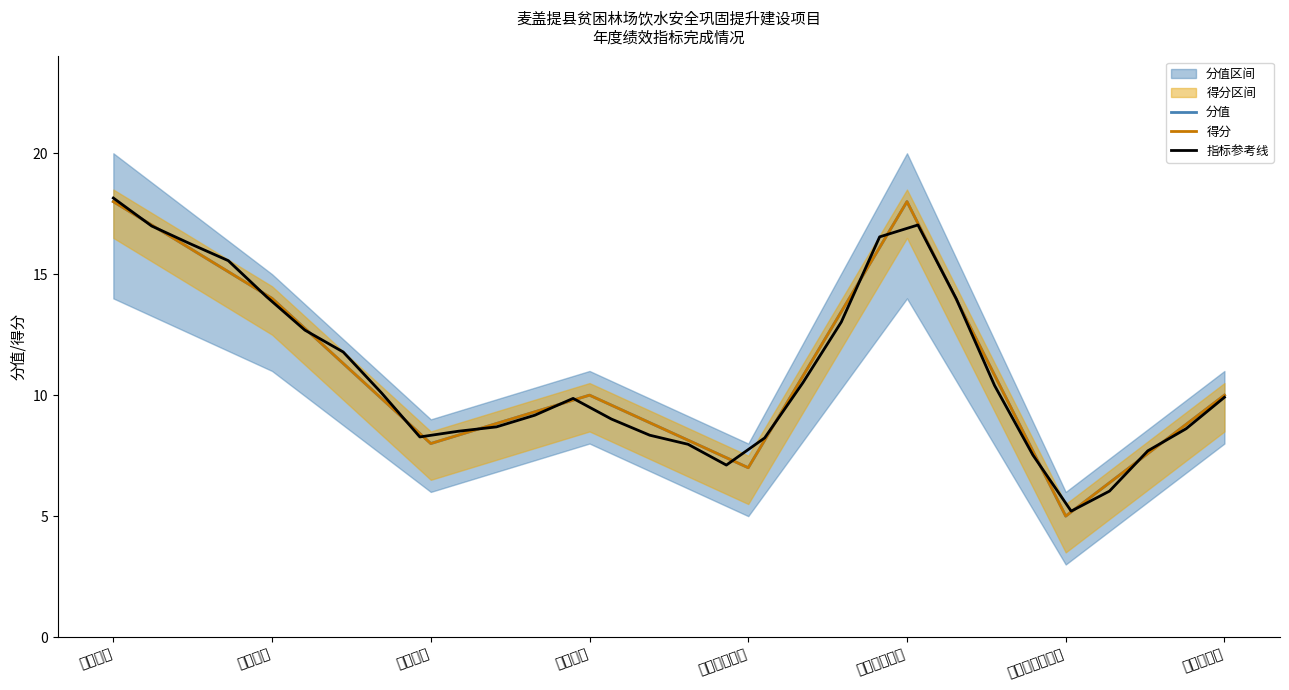

Which series changed the most between 质量指标 and 成本指标?

分值